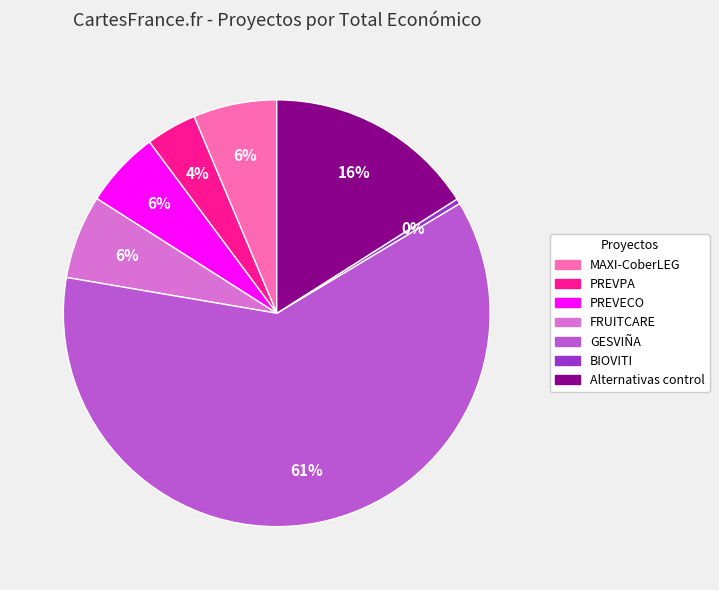

To the nearest percent, what percentage of the pie is MAXI-CoberLEG?

6%